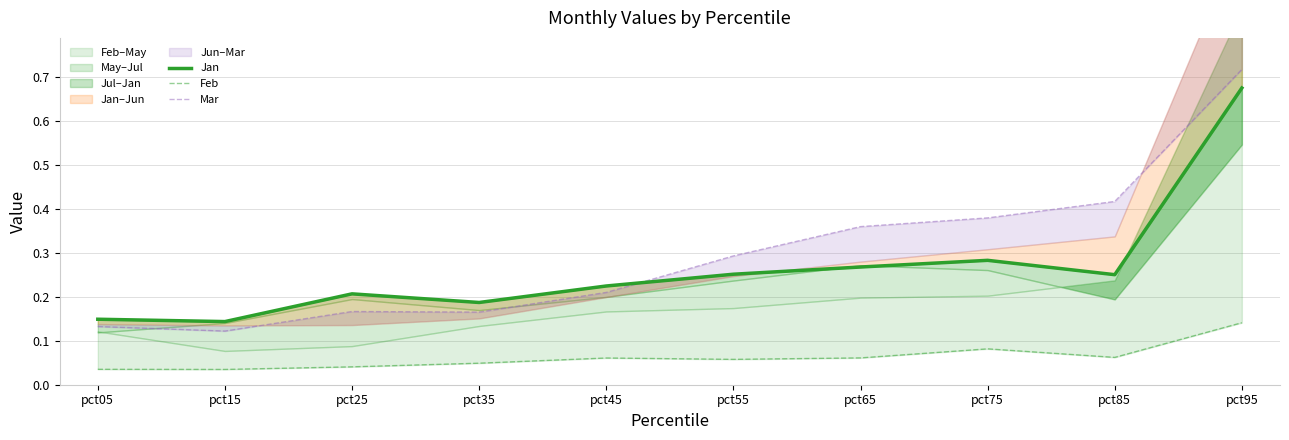

True or false: Mar and Feb intersect in this chart.

False